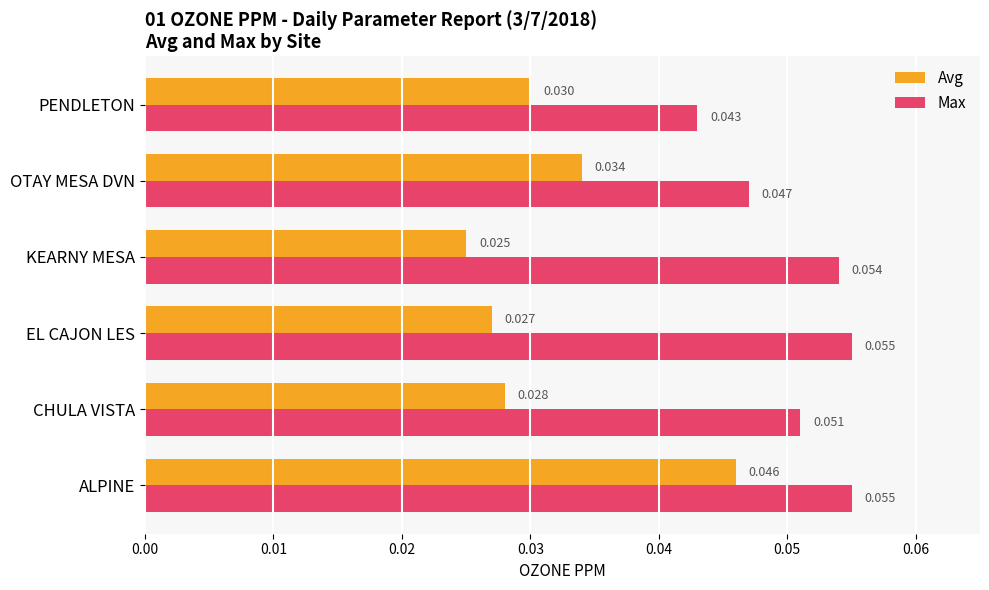

List the labels in order of Avg value, smallest first.

KEARNY MESA, EL CAJON LES, CHULA VISTA, PENDLETON, OTAY MESA DVN, ALPINE